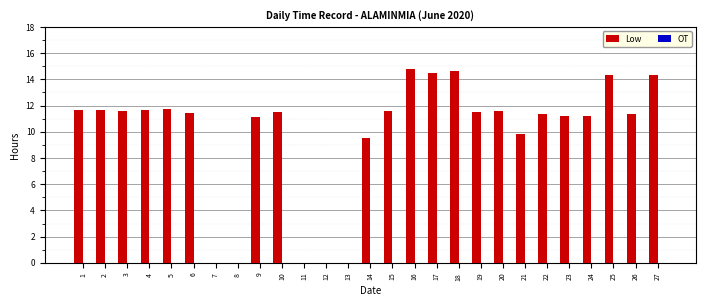

Approximately how many times larger is the value at 4 compared to 16?

0.8